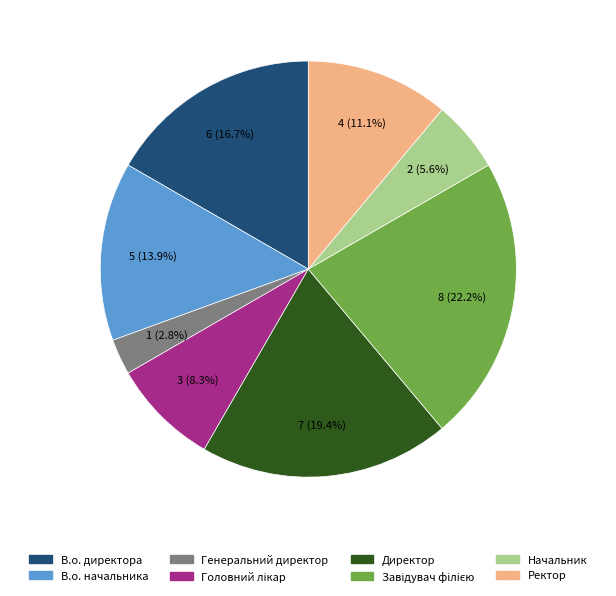

Which has a higher value, Генеральний директор or Начальник?

Начальник